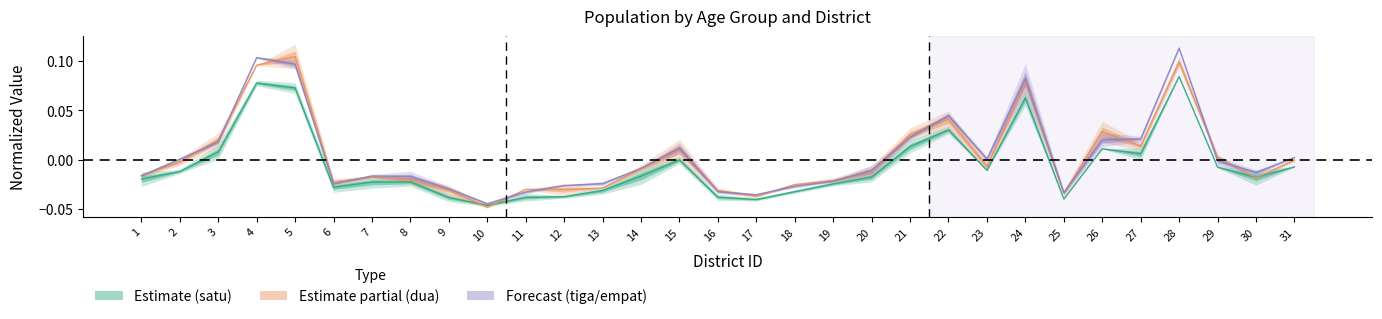

Where does the satu_laki series first go above 0?

3